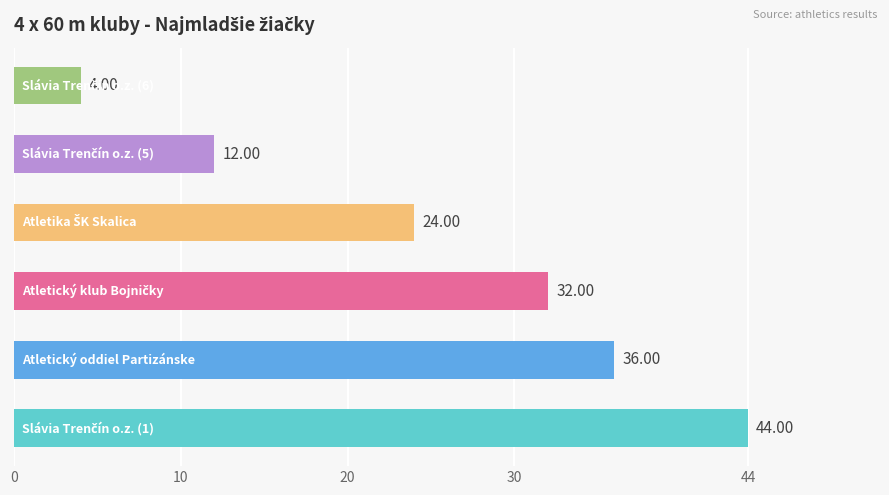

What is the difference between the second highest and second lowest values?

24